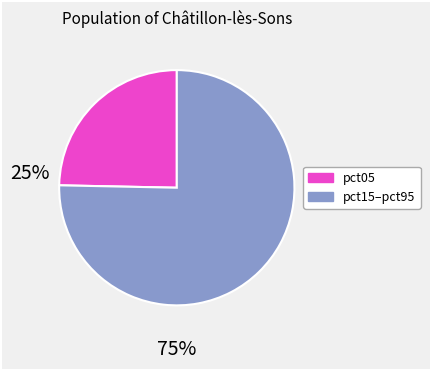

Is there any slice that represents more than half of the pie?

Yes